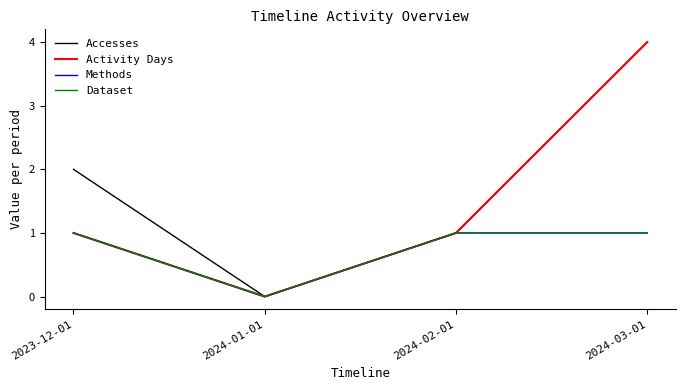

In Dataset, how many points are lower than both neighbors (excluding endpoints)?

1